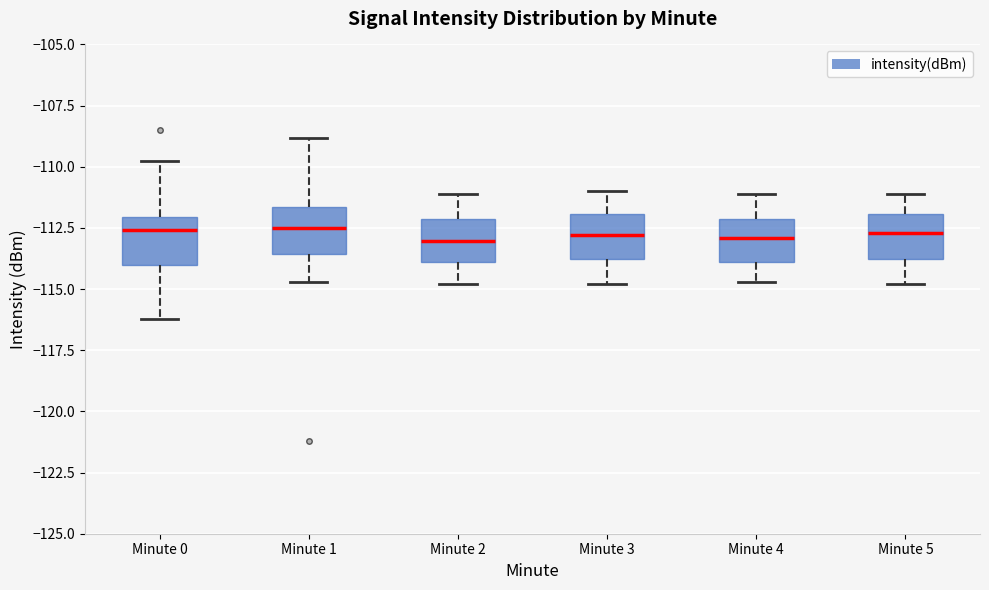

Where does the lower whisker of the box for Minute 5 end on the y-axis? The values are not printed on the chart, so give them approximately, as read against the axis.

-115.0